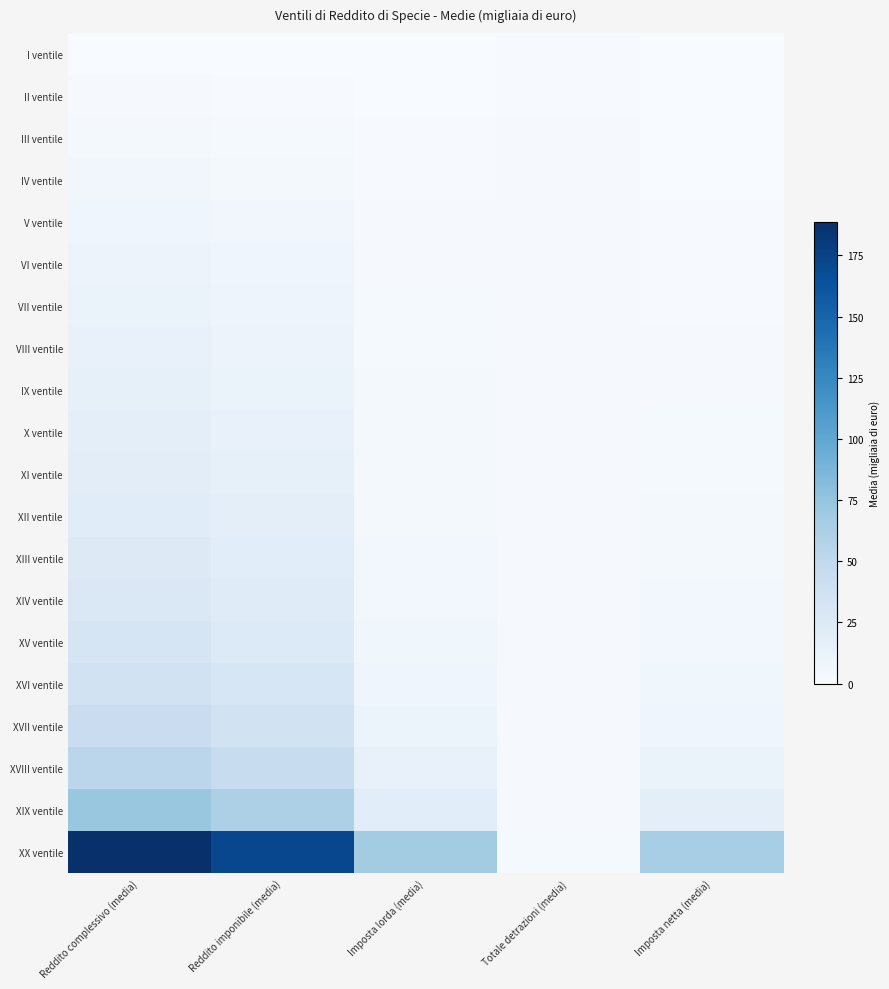

What is the smallest value displayed?

-0.2